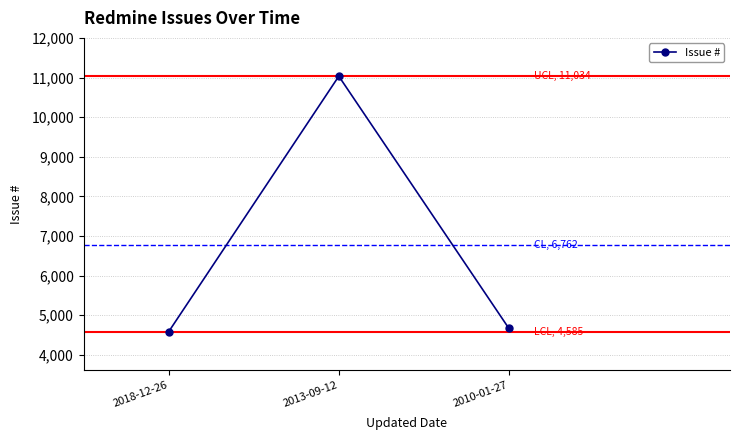

What is the ratio of the value at 2018-12-26 to the value at 2010-01-27?

1.0